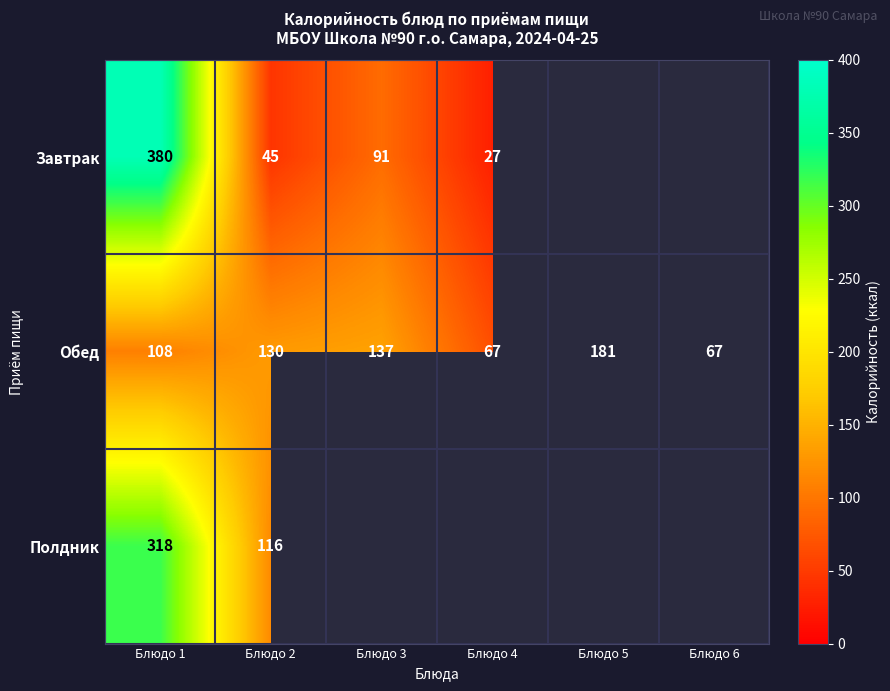

The value of Полдник at Блюдо 1 is 567.4. True or false?

False